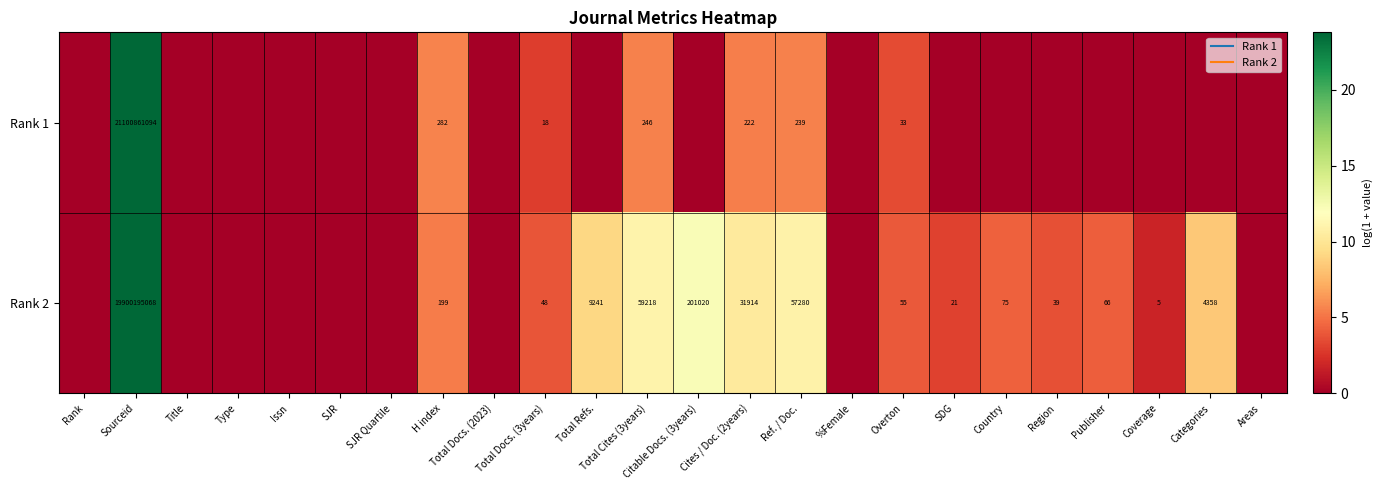

True or false: Rank 2 has a value of 1.7 at SDG.

False